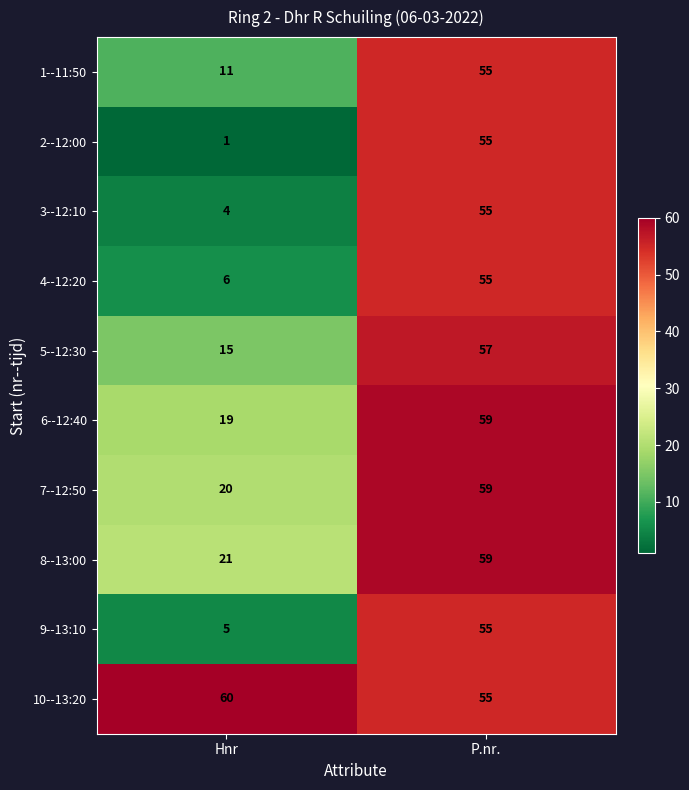

The 5--12:30 series shows 22 at Hnr. True or false?

False